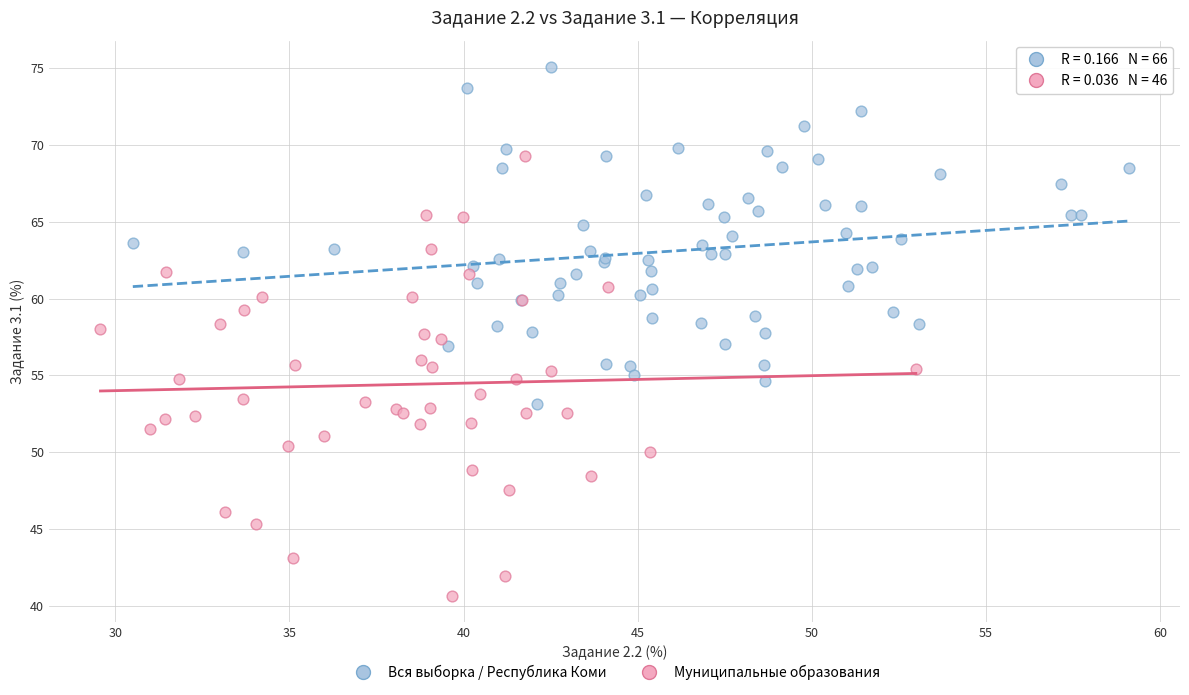

Which series reaches the minimum Y coordinate?

Муниципальные образования